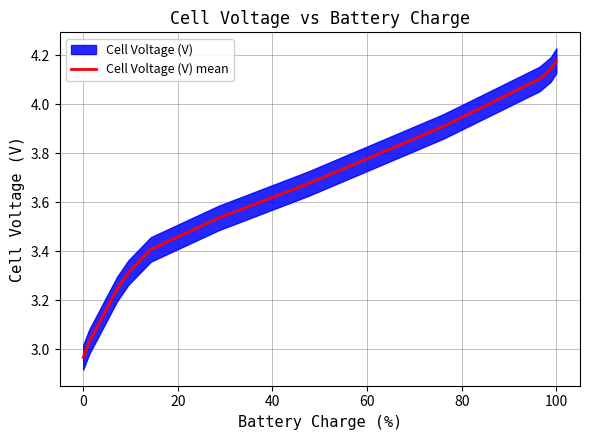

How many data points are above 3?

10